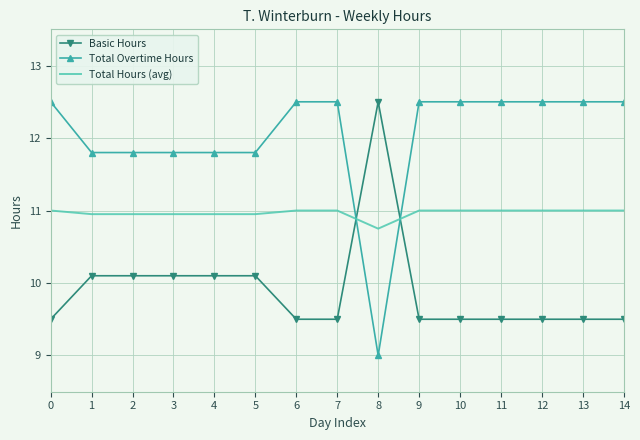

True or false: Total Hours (avg) and Total Overtime Hours intersect in this chart.

True